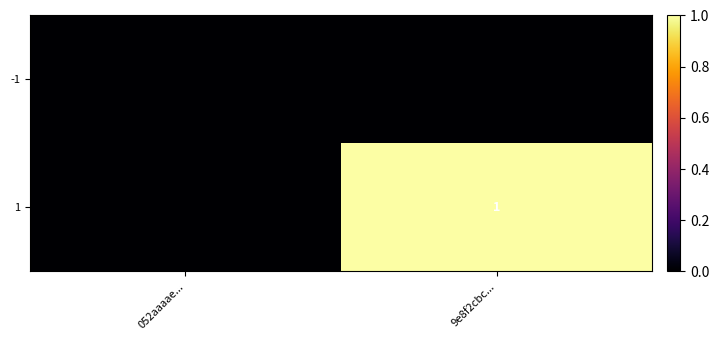

How many positive values does the 1 series have?

1